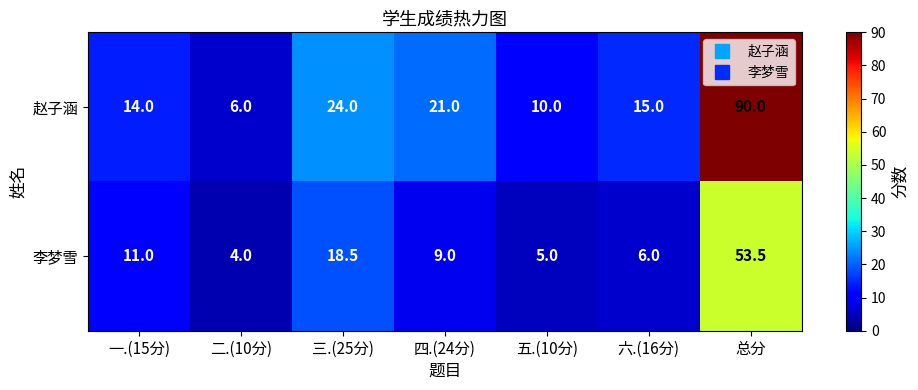

Which label corresponds to the largest value in the chart?

总分